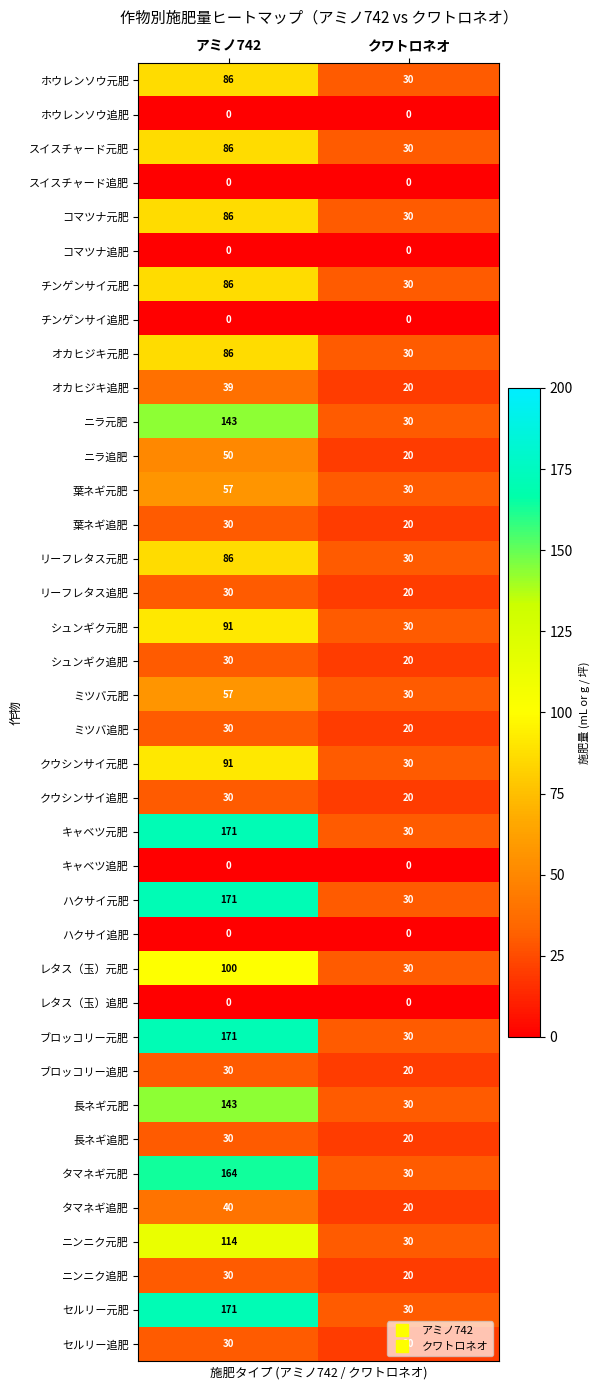

Rank the categories by ニンニク追肥 value from lowest to highest.

クワトロネオ, アミノ742